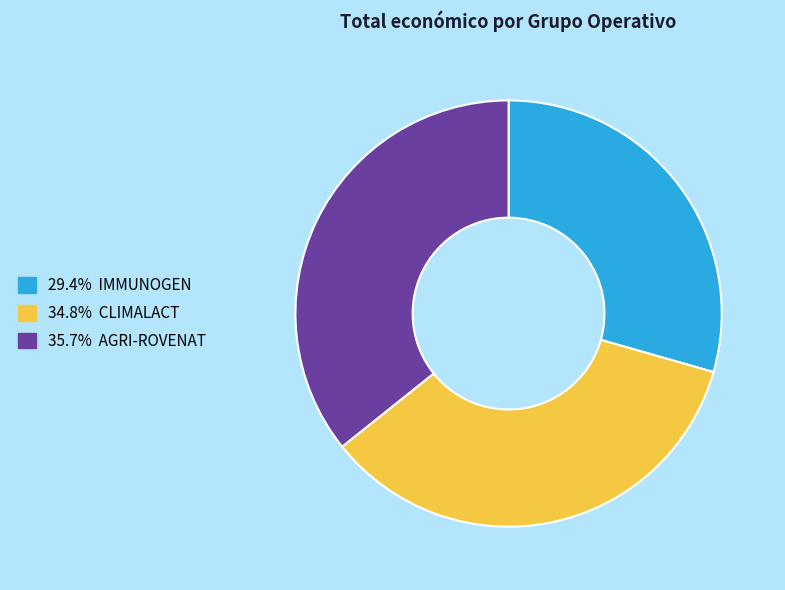

Do 35.7% AGRI-ROVENAT and 29.4% IMMUNOGEN together represent more than half of the pie?

Yes